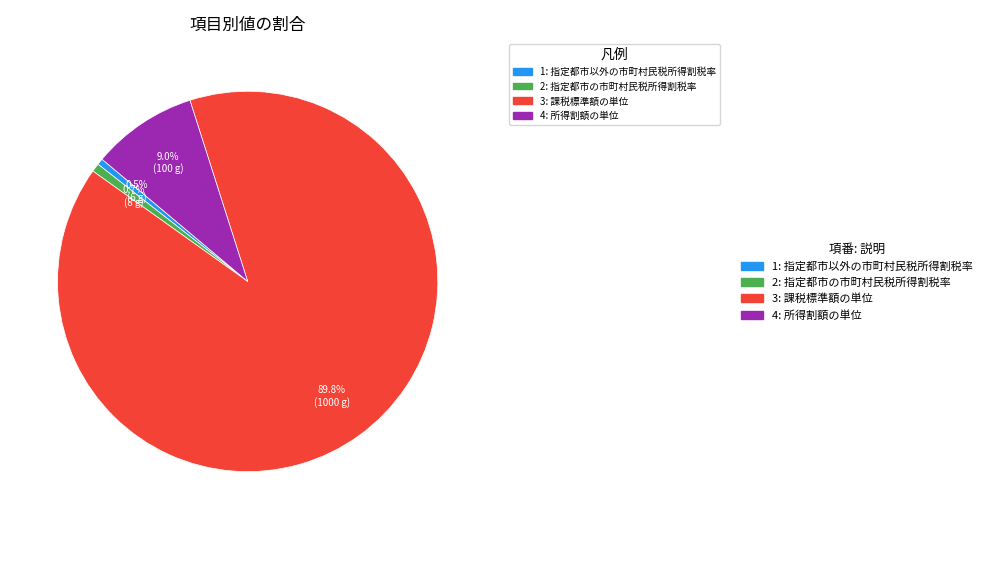

Between 2 and 3, which is larger?

3